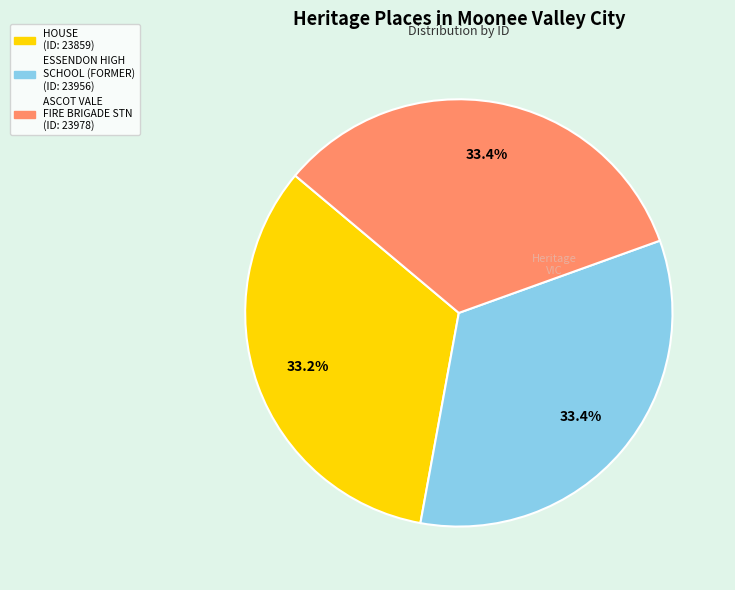

Is there any slice that represents more than half of the pie?

No